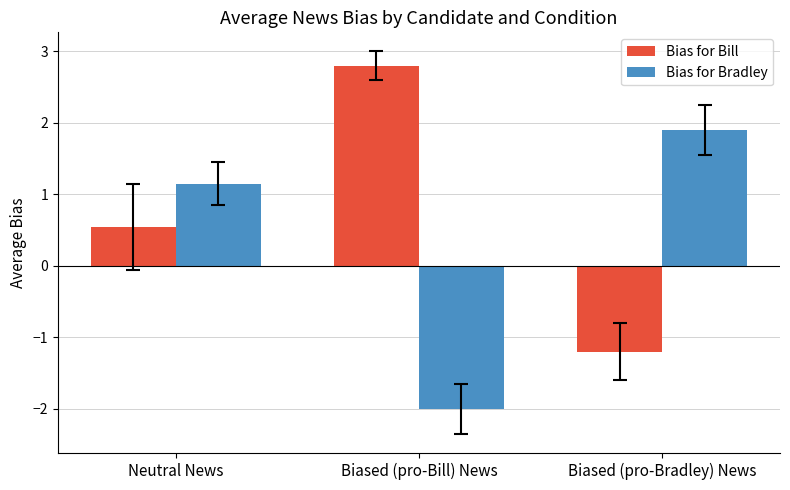

List the labels in order of Bias for Bill value, smallest first.

Biased (pro-Bradley) News, Neutral News, Biased (pro-Bill) News